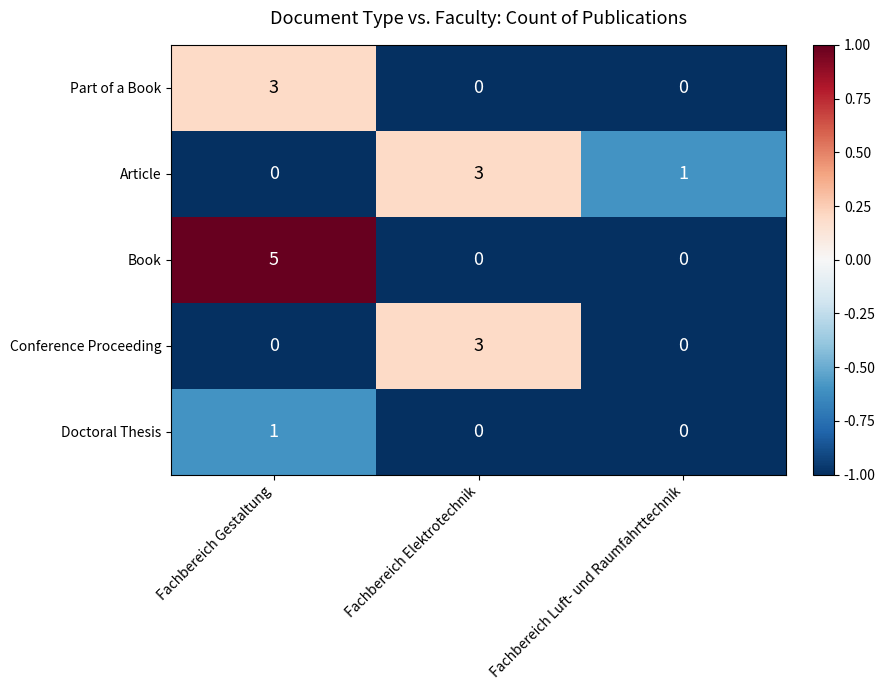

The value of Article at Fachbereich Gestaltung is -1. True or false?

False